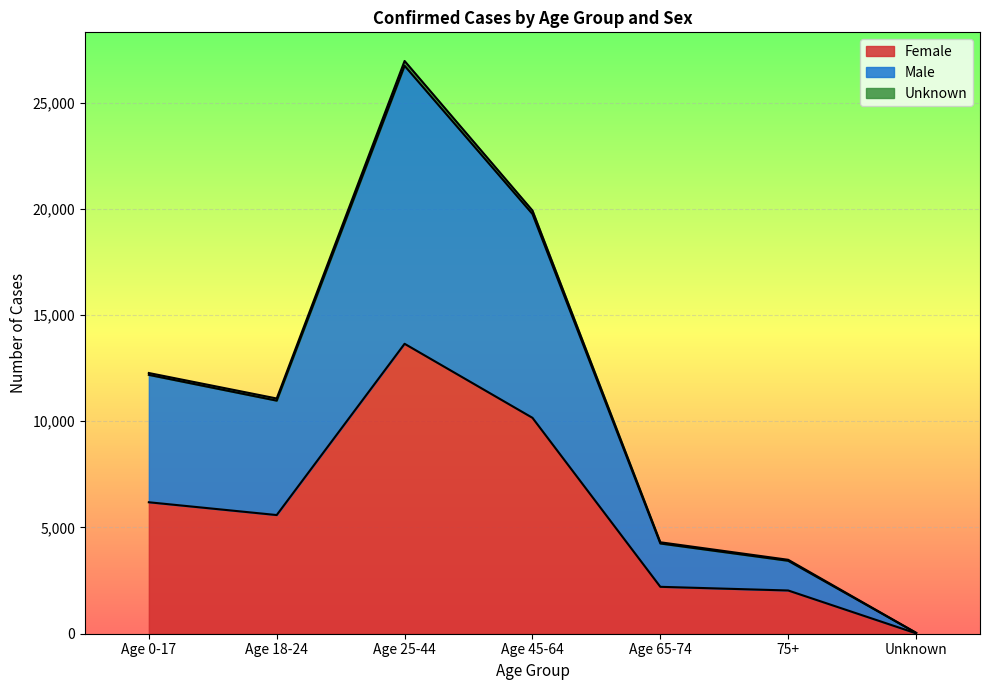

List the labels in order of Male value, largest first.

Age 25-44, Age 45-64, Age 0-17, Age 18-24, Age 65-74, 75+, Unknown